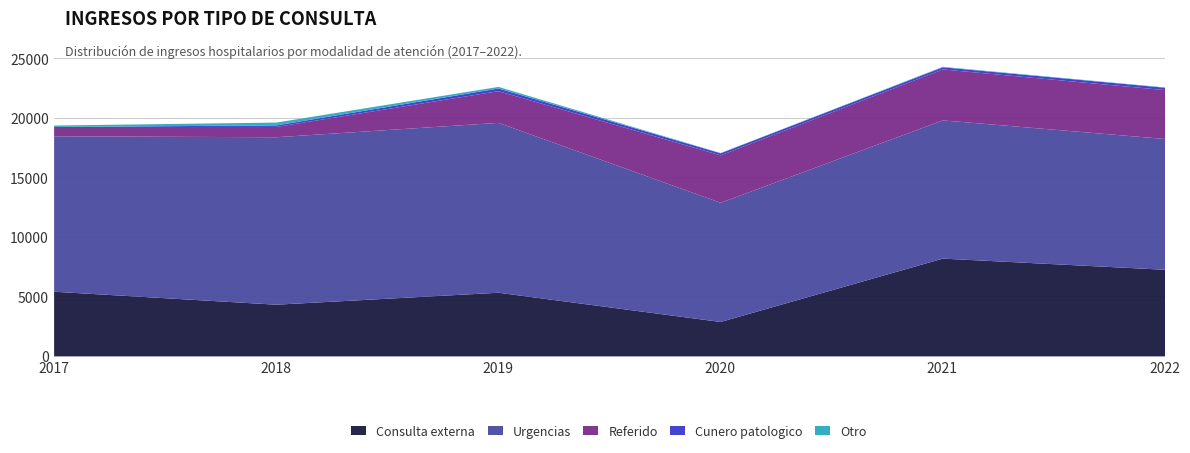

What is the value of the Urgencias point at the 2nd from the left?

14064